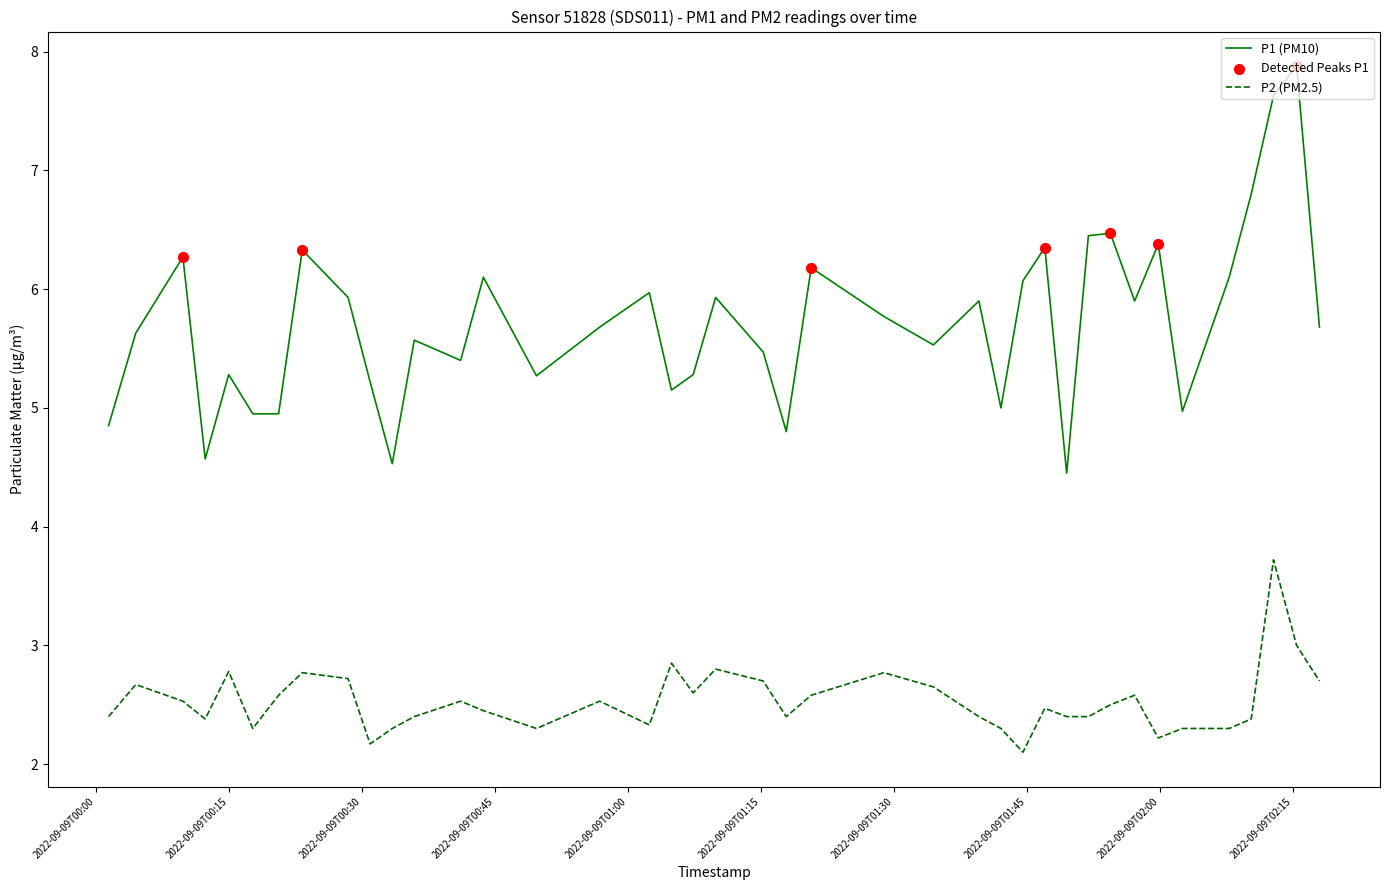

True or false: P1 (PM10) and P2 (PM2.5) intersect in this chart.

False